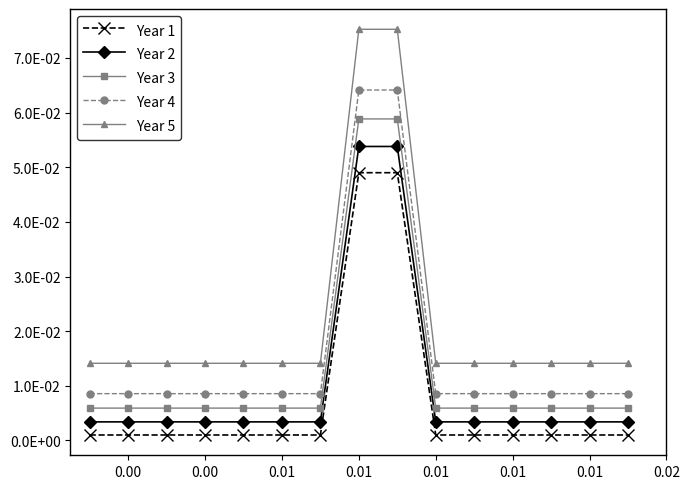

At how many categories does at least one series exceed 0?

15